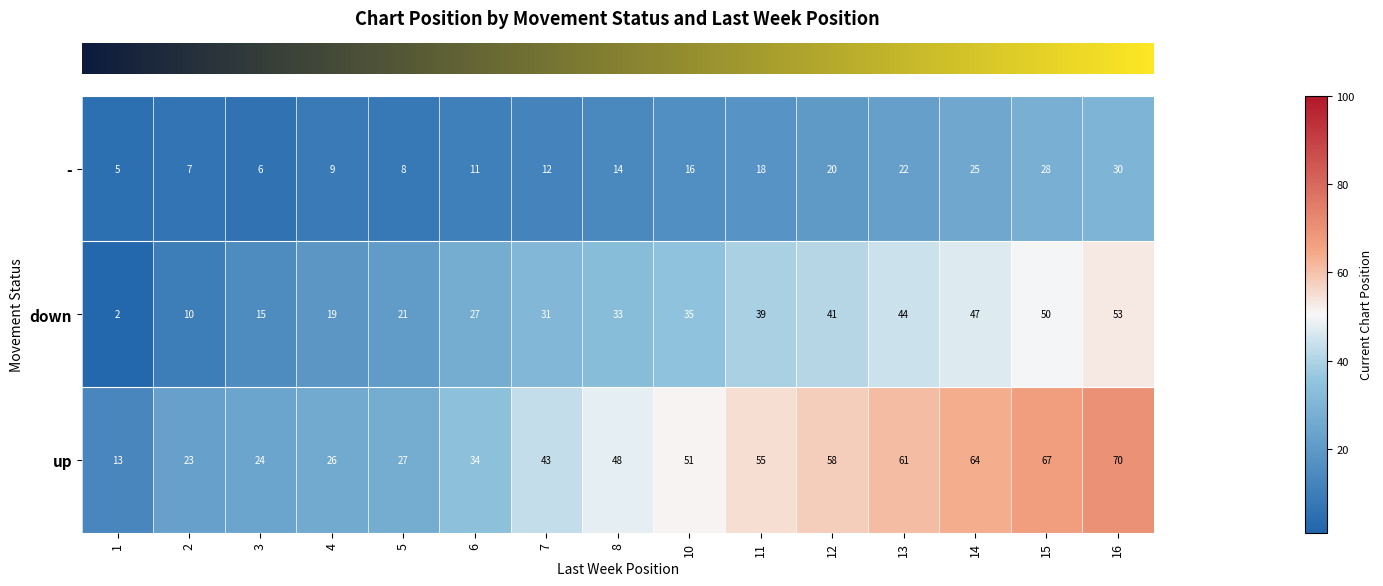

What is the total value across all series at 10?

102